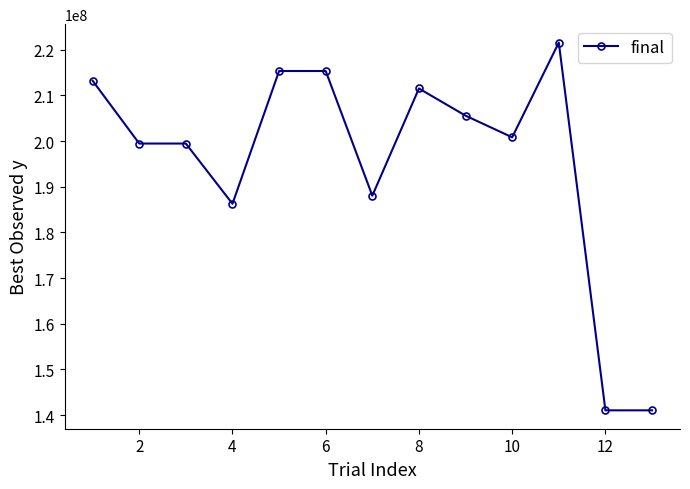

What is the maximum value shown in the chart?

221567255